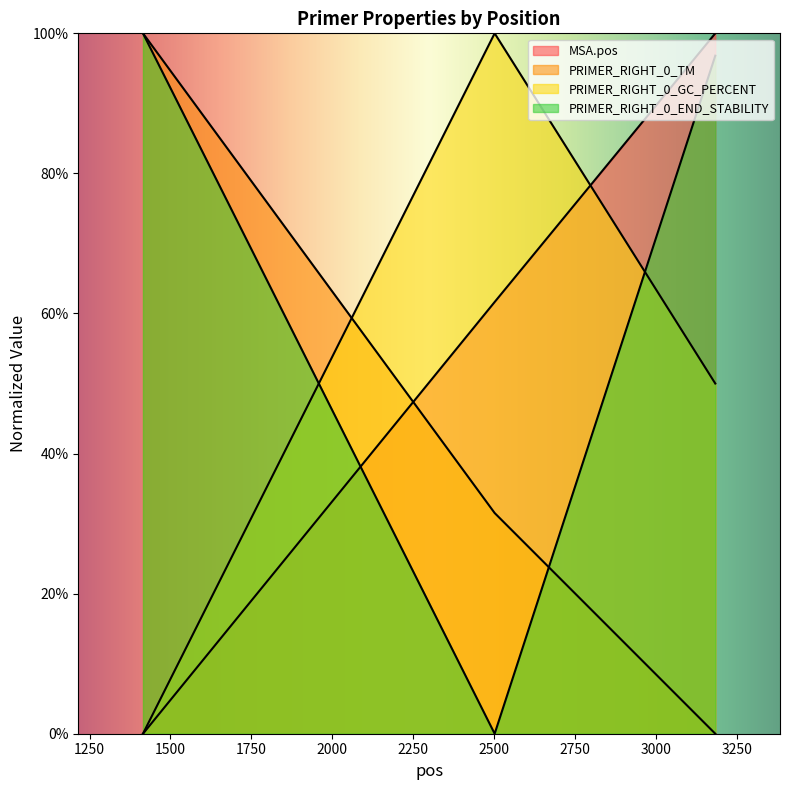

Is it true that PRIMER_RIGHT_0_GC_PERCENT equals 70.0 at 2502?

False